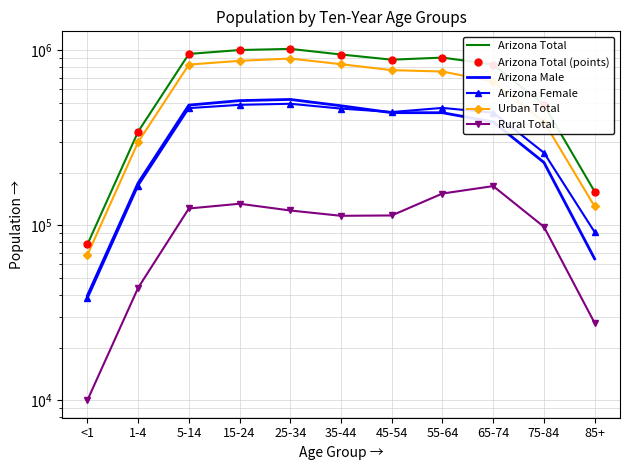

What is the spread (max minus min) of values at 15-24?

872281